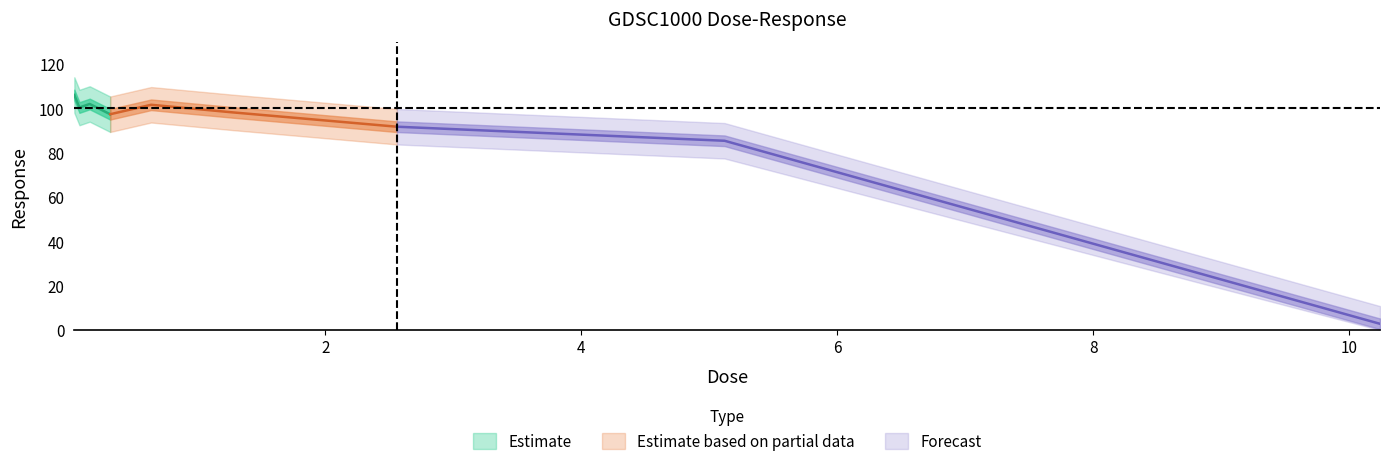

What is the approximate value at 0.16?

102.0